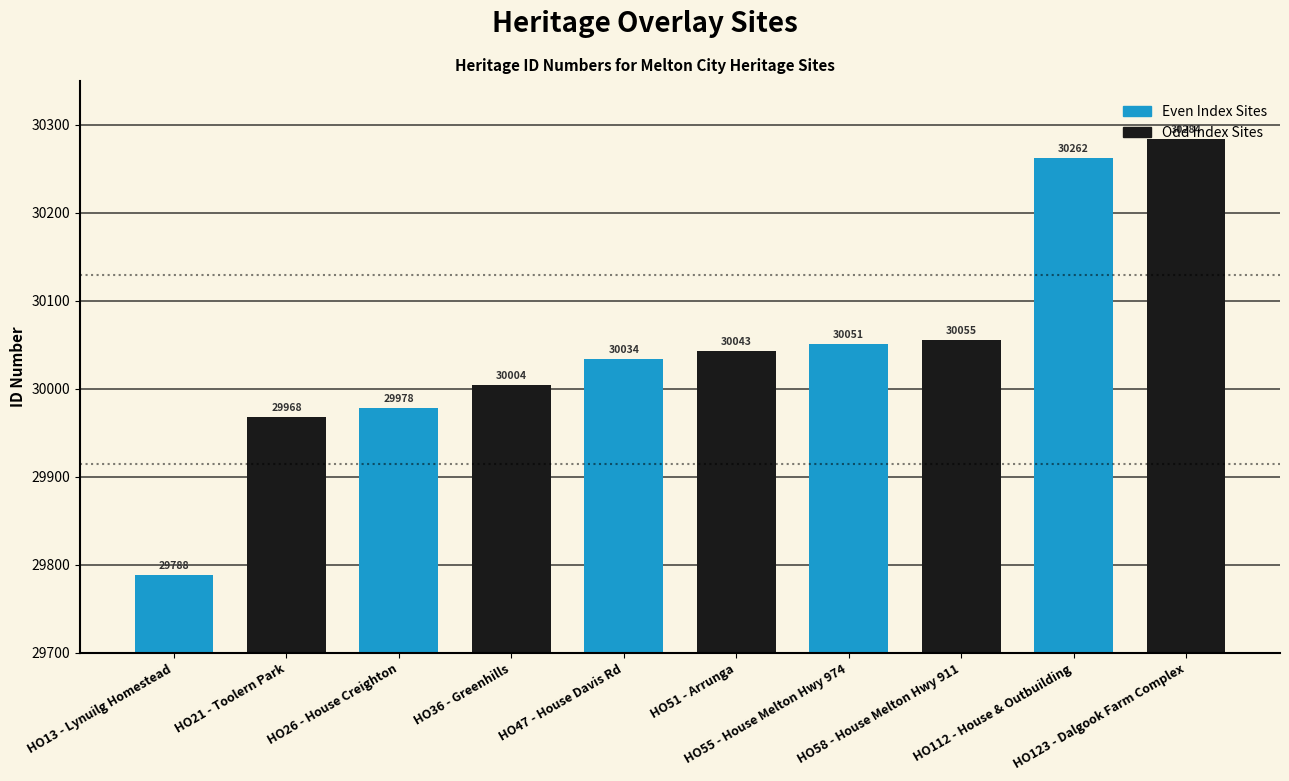

Reading right to left, extract all data points from this chart.

HO123 - Dalgook Farm Complex=30284	HO112 - House & Outbuilding=30262	HO58 - House Melton Hwy 911=30055	HO55 - House Melton Hwy 974=30051	HO51 - Arrunga=30043	HO47 - House Davis Rd=30034	HO36 - Greenhills=30004	HO26 - House Creighton=29978	HO21 - Toolern Park=29968	HO13 - Lynuilg Homestead=29788